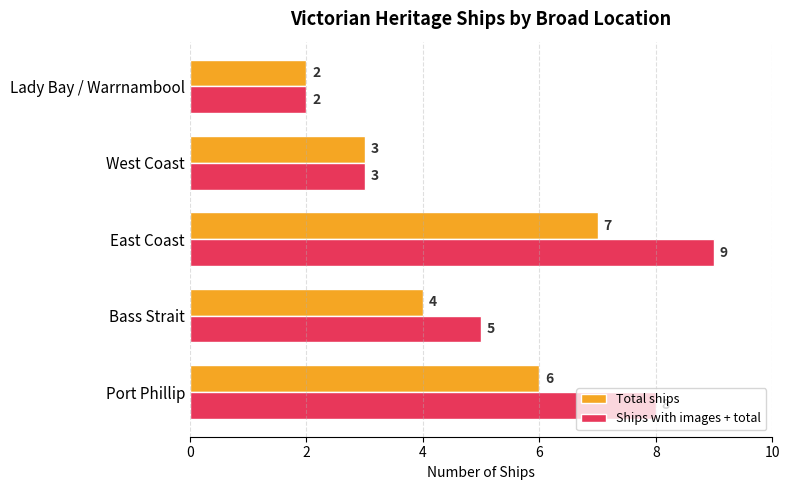

List the series in order of their overall mean, lowest first.

Total ships, Ships with images + total